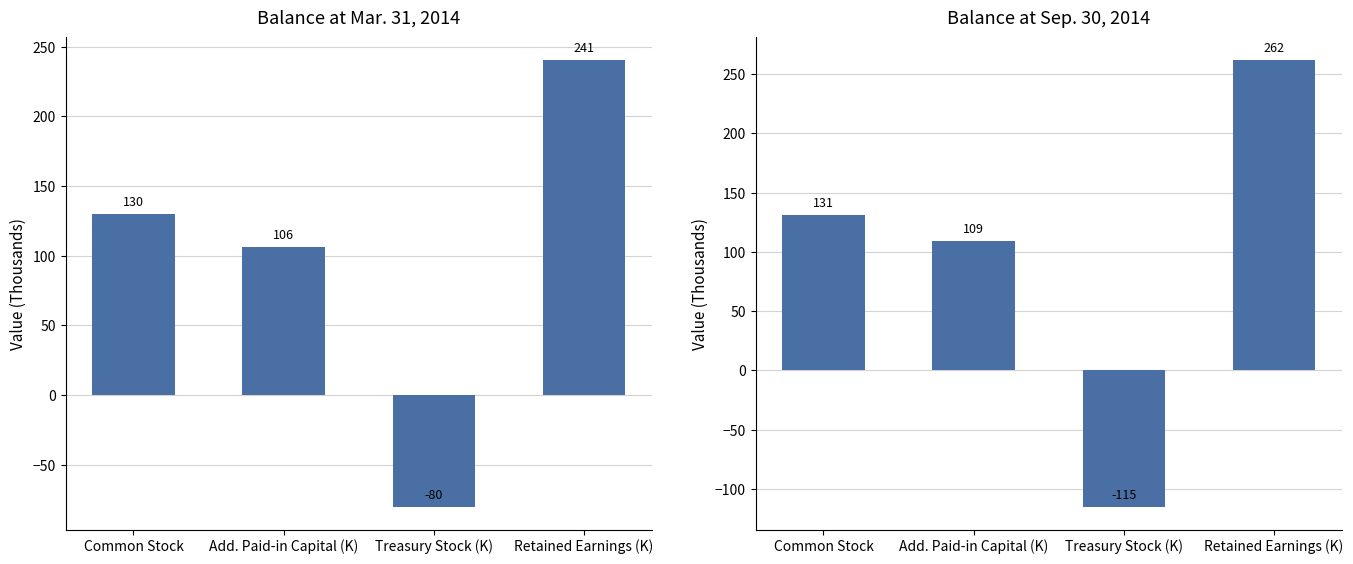

How many values in the Balance at Mar. 31, 2014 series are below 130?

2